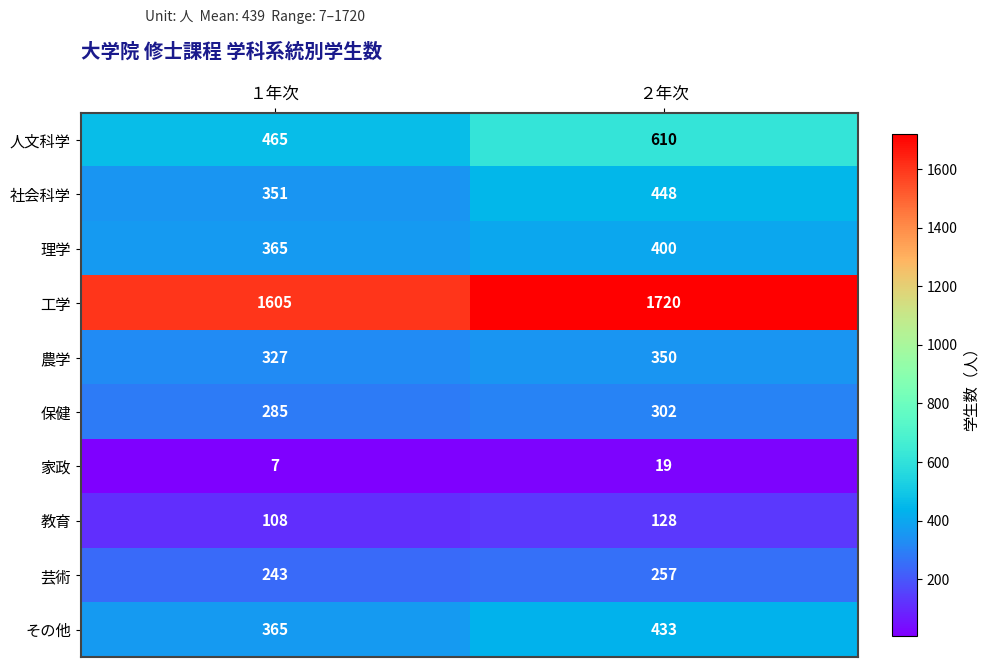

What is the difference between the 社会科学 values at １年次 and ２年次?

97